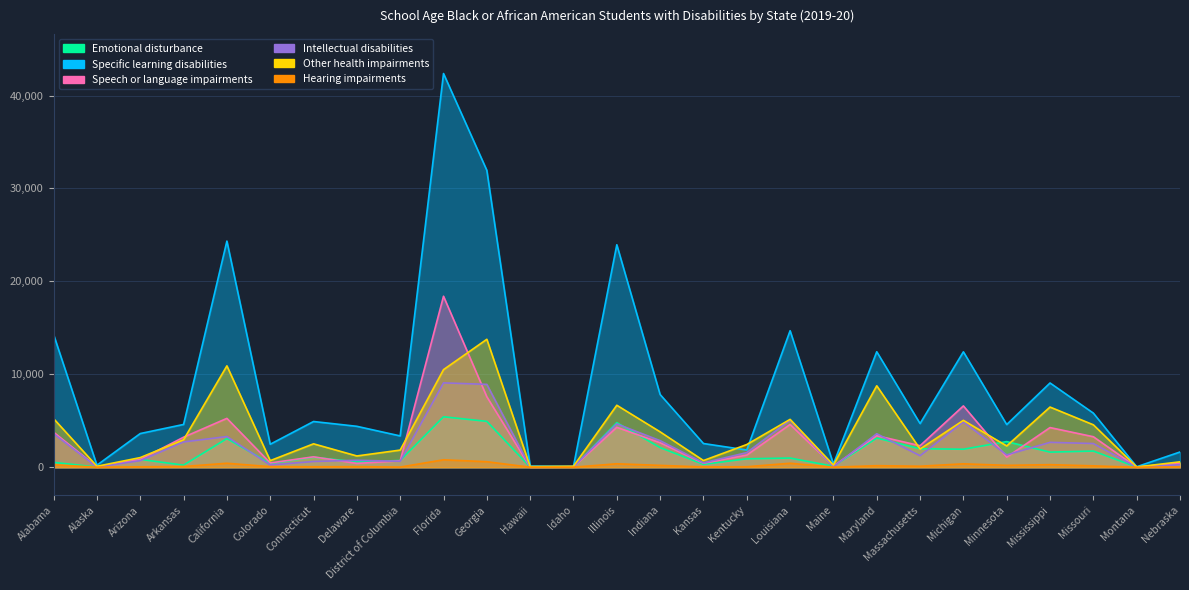

Reading left to right, what are all the values shown in this chart?

Emotional disturbance: 527	23	848	231	3086	410	1083	571	727	5433	4940	16	28	4799	2116	314	910	993	107	3144	1999	1940	2762	1629	1744	19	448
Specific learning disabilities: 14282	223	3628	4607	24338	2477	4924	4407	3372	42368	31951	129	100	23943	7827	2555	1858	14695	345	12431	4703	12424	4596	9070	5826	57	1644
Speech or language impairments: 3776	37	837	3237	5261	464	1123	417	688	18404	7587	16	43	4298	2639	438	1310	4605	135	3397	2319	6603	1086	4271	3286	14	438
Intellectual disabilities: 3607	20	708	2725	3306	241	622	758	641	9082	8919	17	60	4668	2863	474	1579	5079	62	3607	1242	4879	1330	2683	2553	8	275
Other health impairments: 5231	107	1041	2963	10912	712	2523	1217	1849	10506	13772	71	110	6674	3812	724	2447	5154	243	8769	1965	5049	2294	6478	4569	35	585
Hearing impairments: 275	6	50	82	432	67	53	63	21	804	598	7	9	376	203	36	58	433	11	172	114	371	207	281	154	0	38